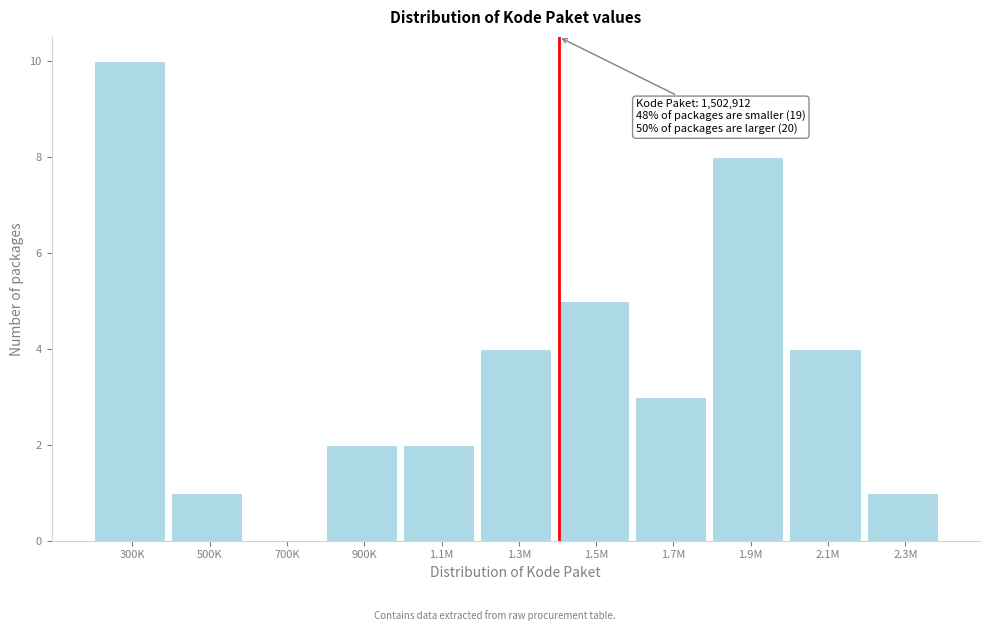

Reading left to right, extract all data points from this chart.

300K=10	500K=1	700K=0	900K=2	1.1M=2	1.3M=4	1.5M=5	1.7M=3	1.9M=8	2.1M=4	2.3M=1